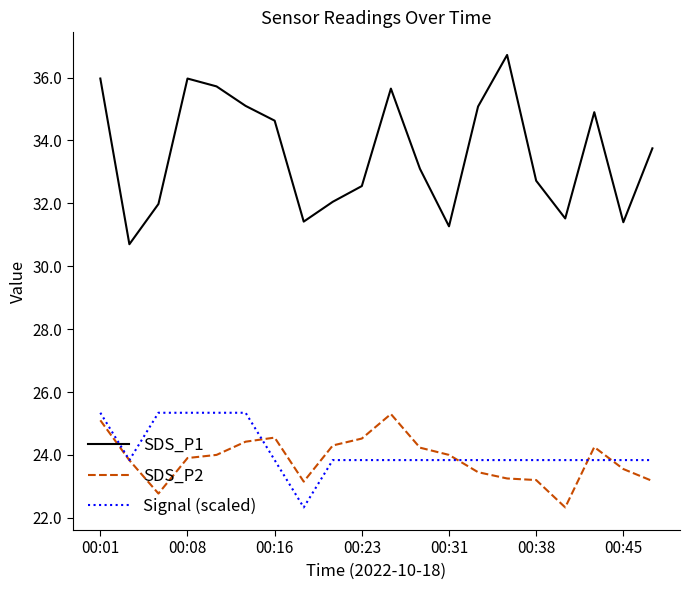

How many interior local valleys does the SDS_P1 series have?

5